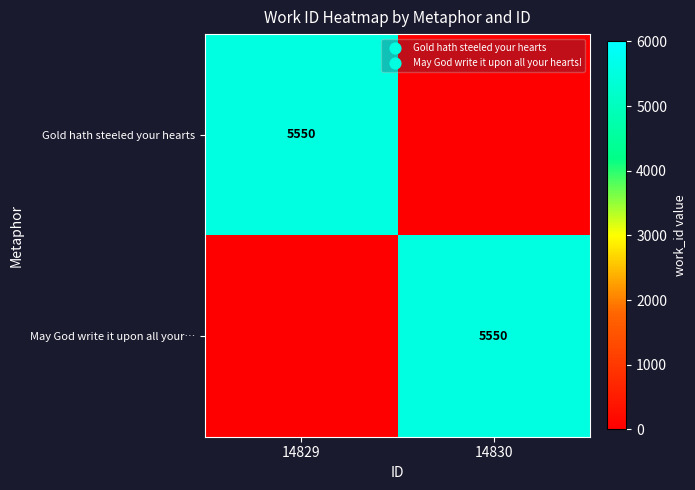

Is it true that Gold hath steeled your hearts equals 1261 at 14829?

False